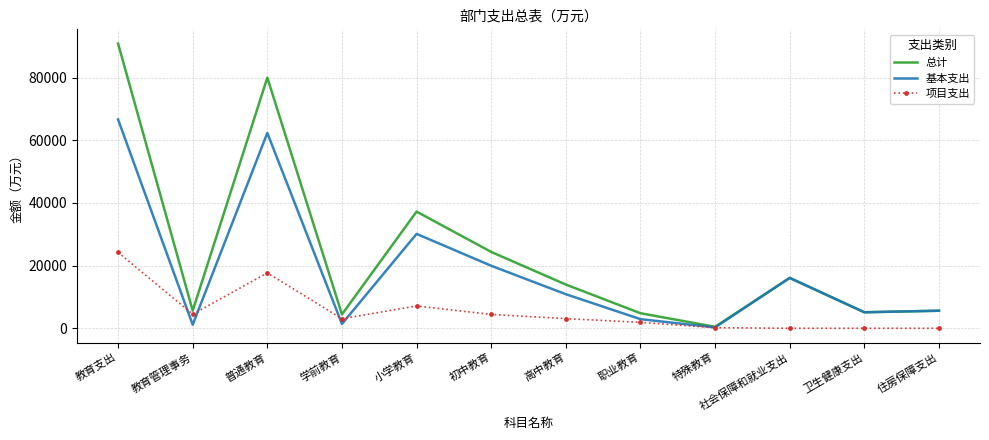

What is the total value across all series at 社会保障和就业支出?

32149.3